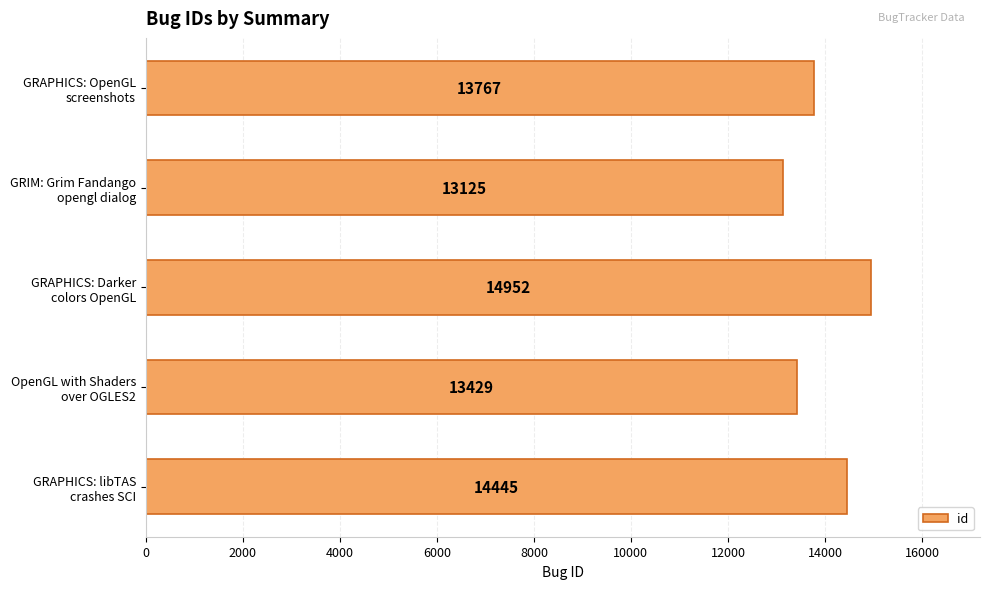

Which label corresponds to the smallest value in the chart?

GRIM: Grim Fandango
opengl dialog